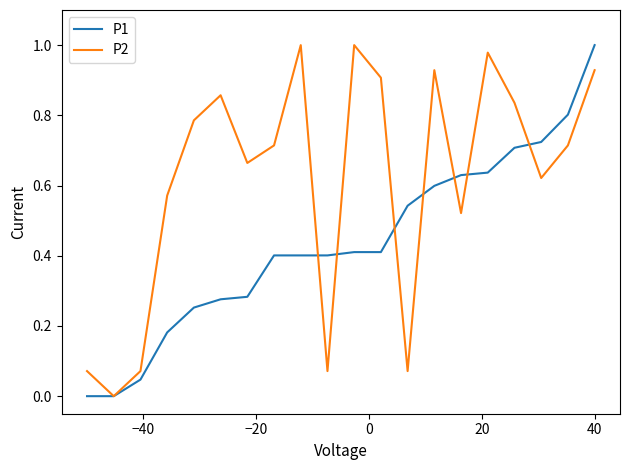

List the series in order of their overall mean, lowest first.

P1, P2